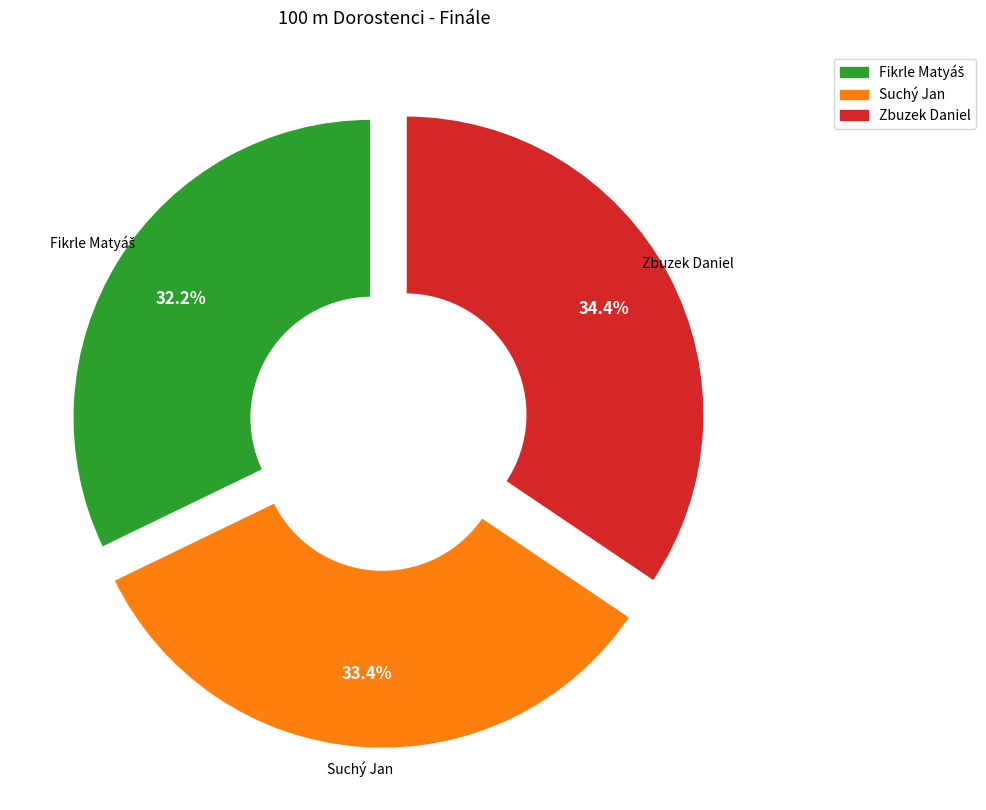

Approximately how many times larger is the value at Suchý Jan compared to Zbuzek Daniel?

1.0